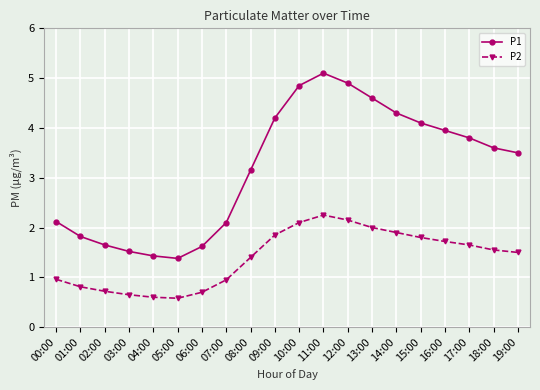

Is it true that P2 equals 0.2 at 02:00?

False